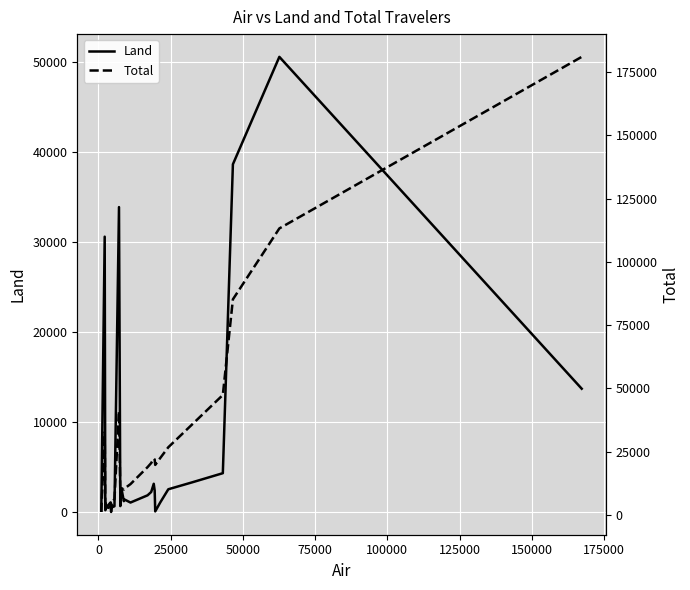

How many lines are shown in the chart?

2